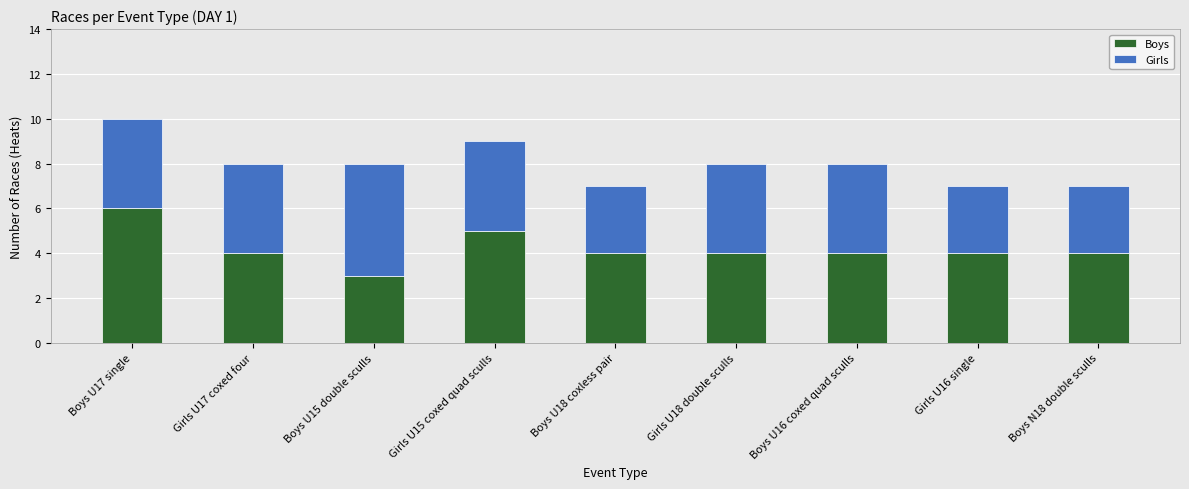

The Boys series shows 10 at Boys U17 single. True or false?

False